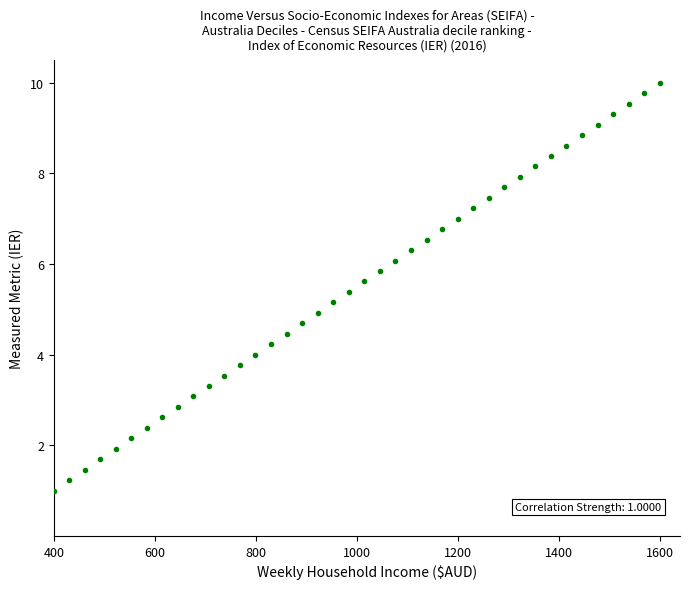

What is the range of X values (max minus min)?

1200.0